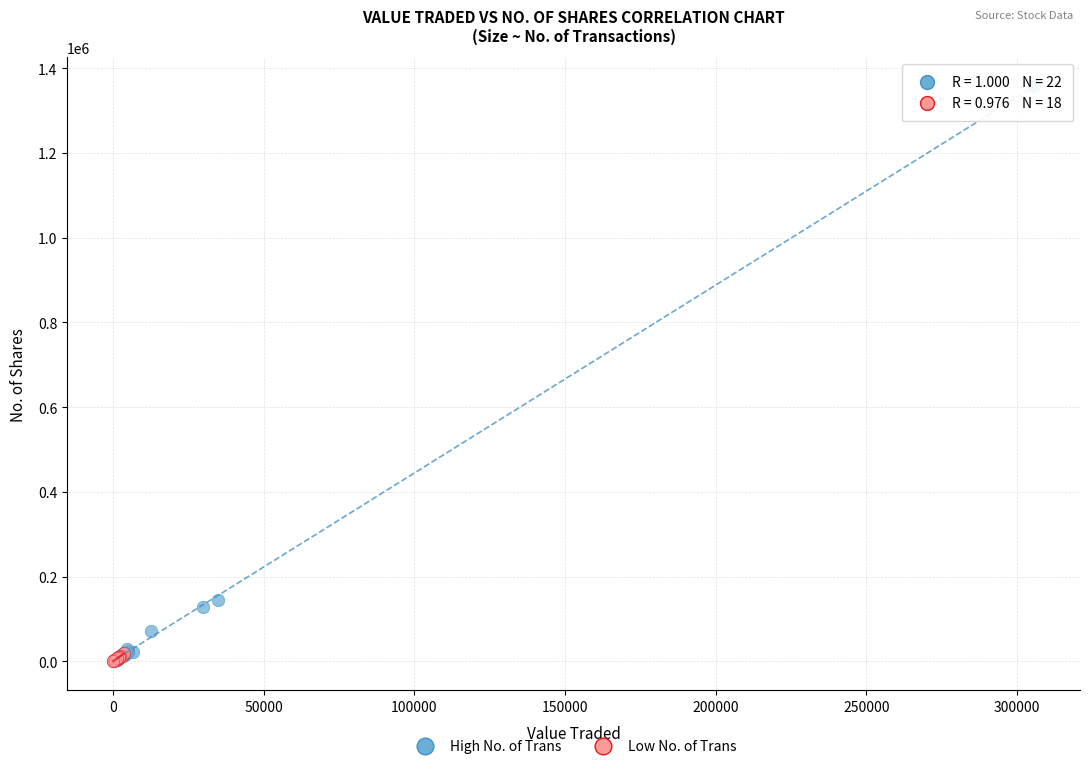

Which series contains the highest Y value?

High No. of Trans